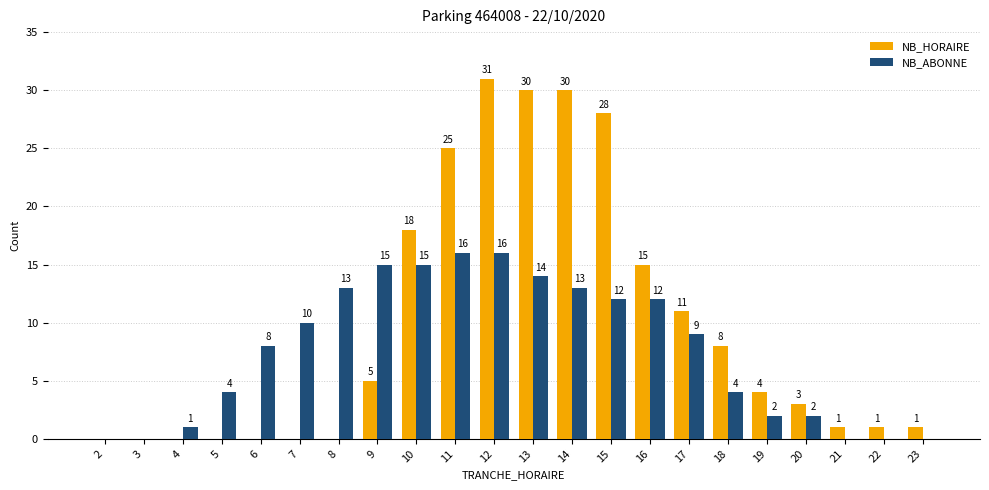

At which category is the sum across all series the highest?

12